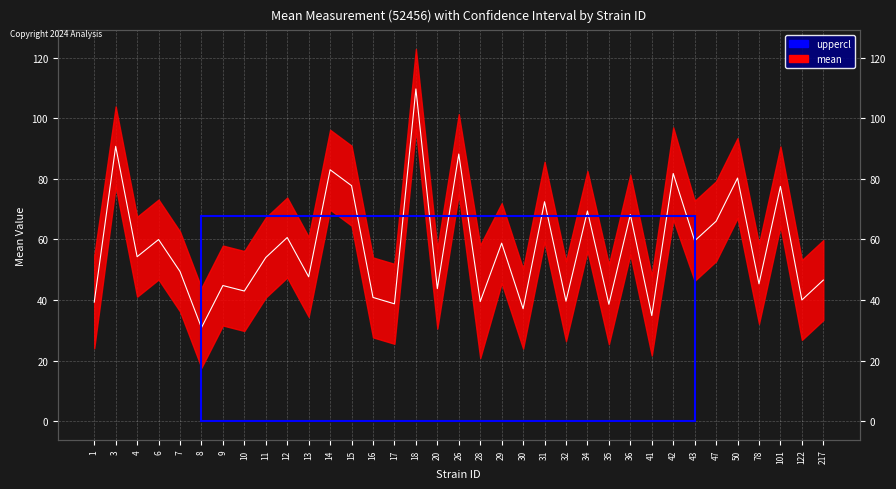

The value at 34 is 69.4. True or false?

True